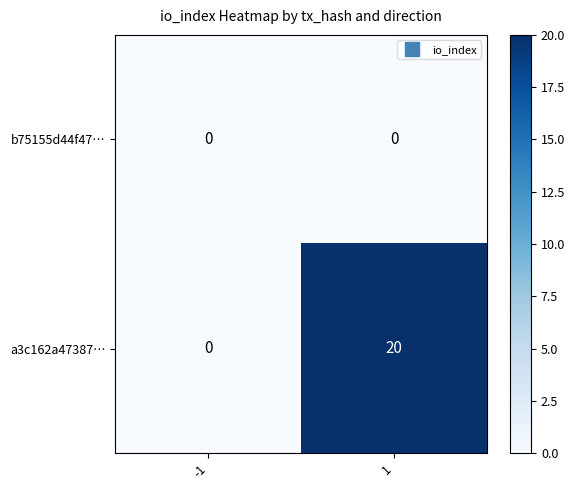

Reading right to left, list all the values displayed in this chart.

b75155d44f47…: 1=0	-1=0
a3c162a47387…: 1=20	-1=0